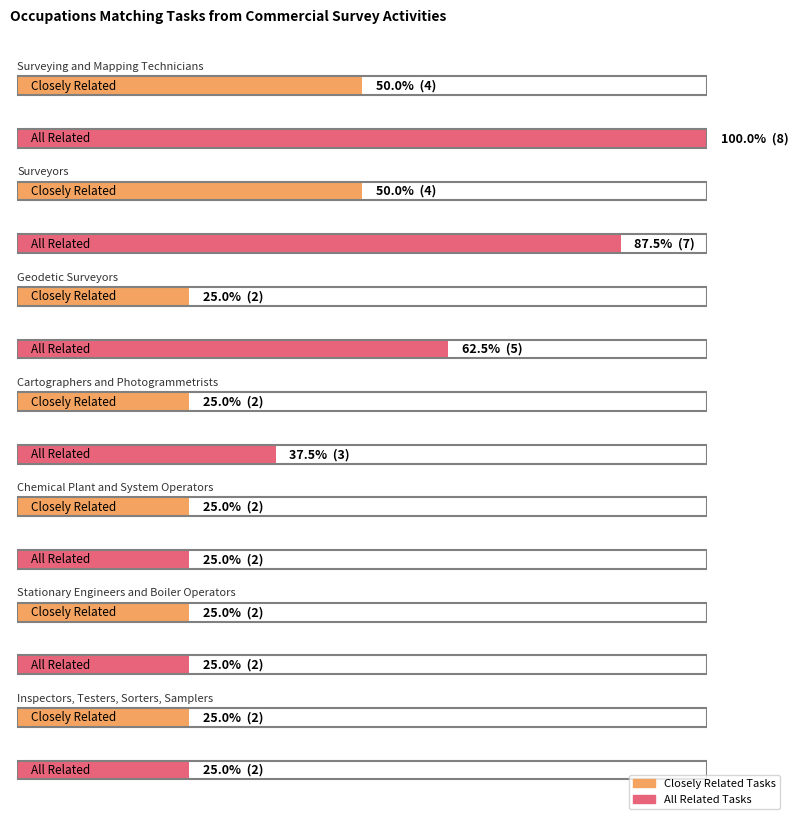

Which has a higher value, Stationary Engineers and Boiler Operators or Surveying and Mapping Technicians?

Surveying and Mapping Technicians